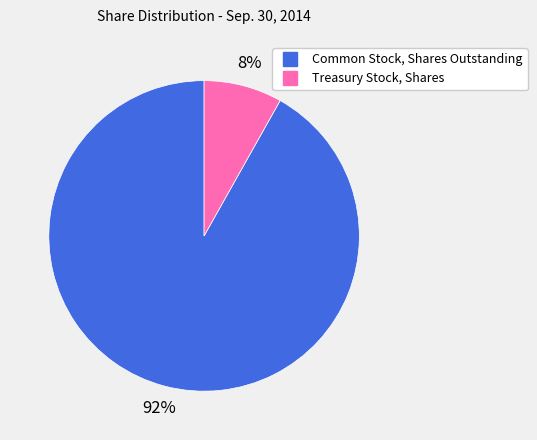

Do Common Stock, Shares Outstanding and Treasury Stock, Shares together represent more than half of the pie?

Yes